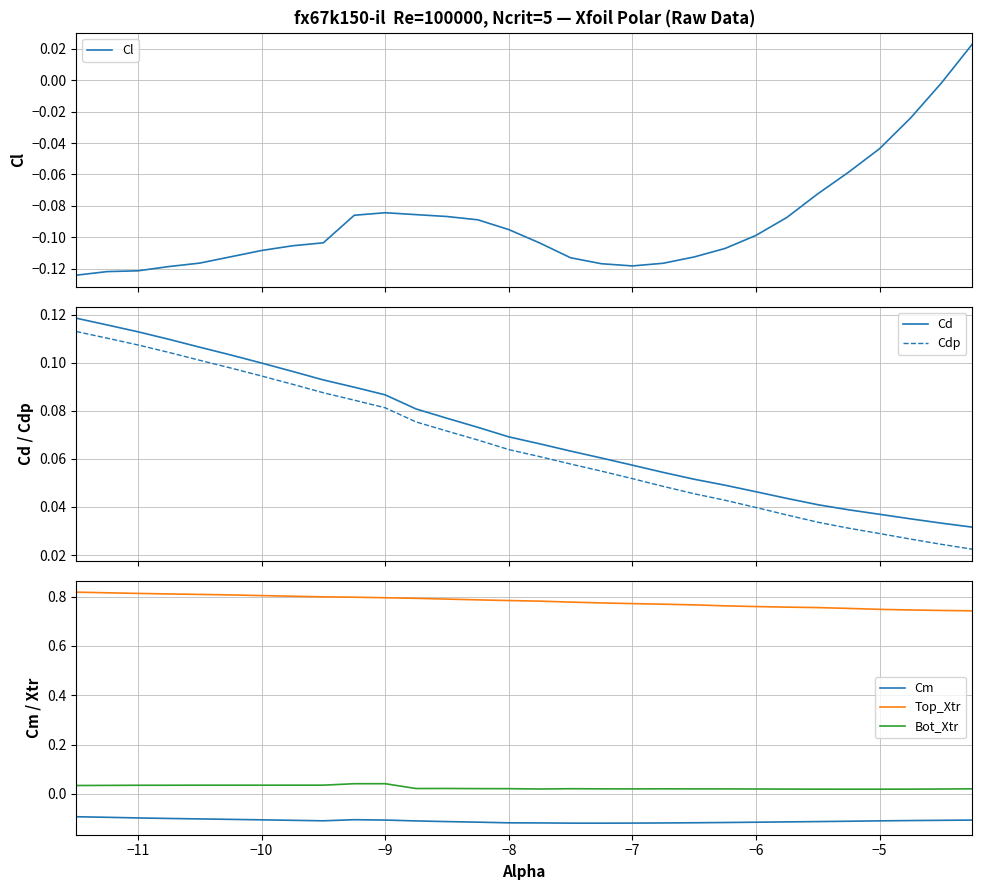

The Top_Xtr series shows 1.2 at −11. True or false?

False